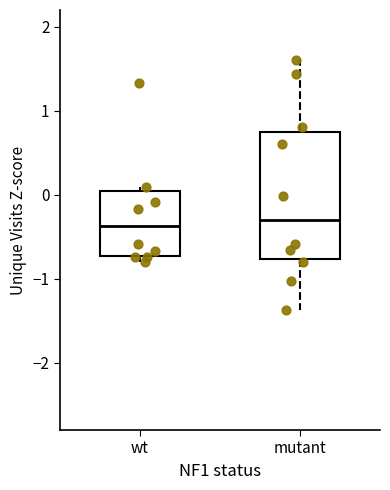

Where is the lower edge of the box for mutant on the y-axis? The values are not printed on the chart, so give them approximately, as read against the axis.

-0.8